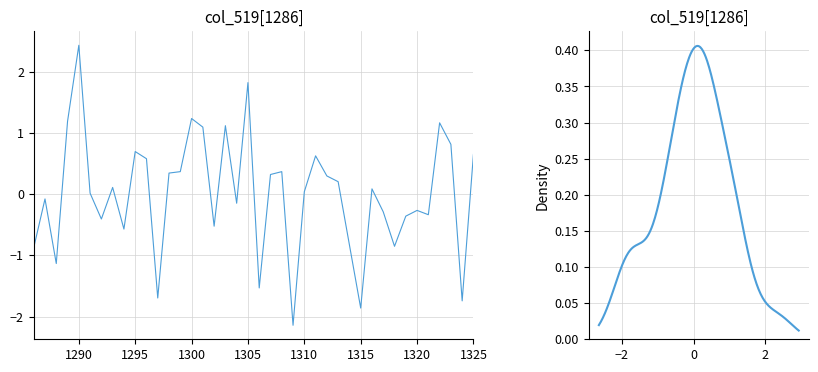

Rank the categories by value from lowest to highest.

1309, 1315, 1324, 1297, 1306, 1288, 1286, 1318, 1314, 1294, 1302, 1292, 1319, 1321, 1317, 1320, 1304, 1287, 1291, 1310, 1316, 1293, 1313, 1312, 1307, 1298, 1299, 1308, 1296, 1311, 1325, 1295, 1323, 1301, 1303, 1322, 1289, 1300, 1305, 1290